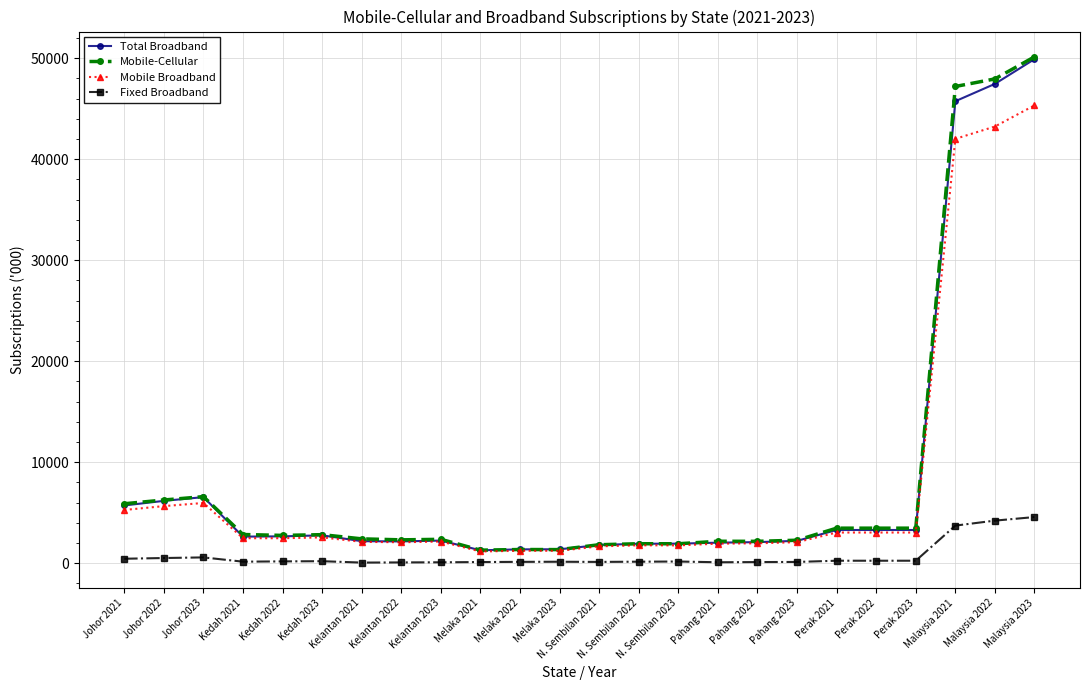

Is this an area chart (filled region under the line)?

No